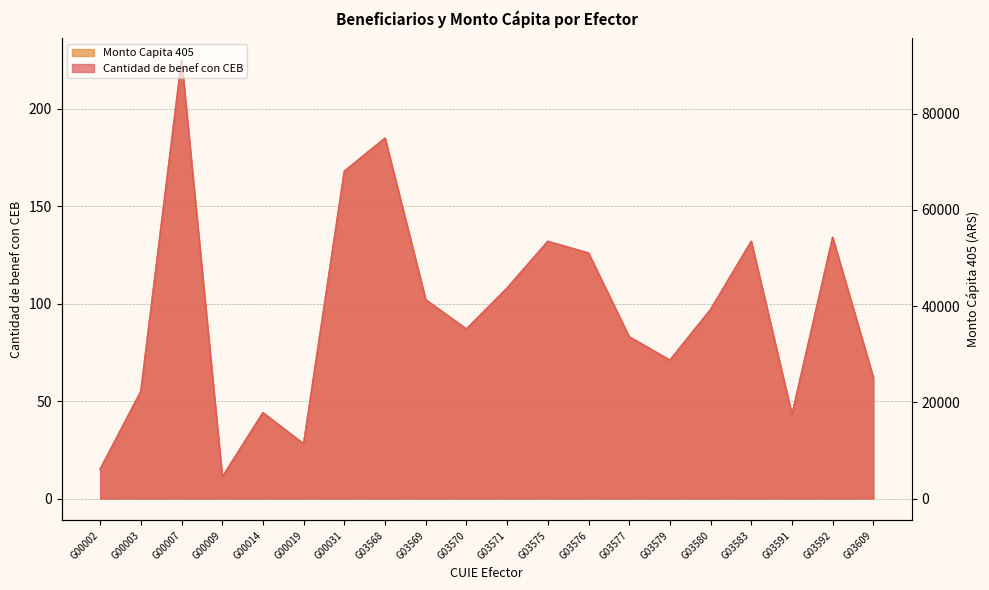

Does the chart have visible grid lines?

Yes